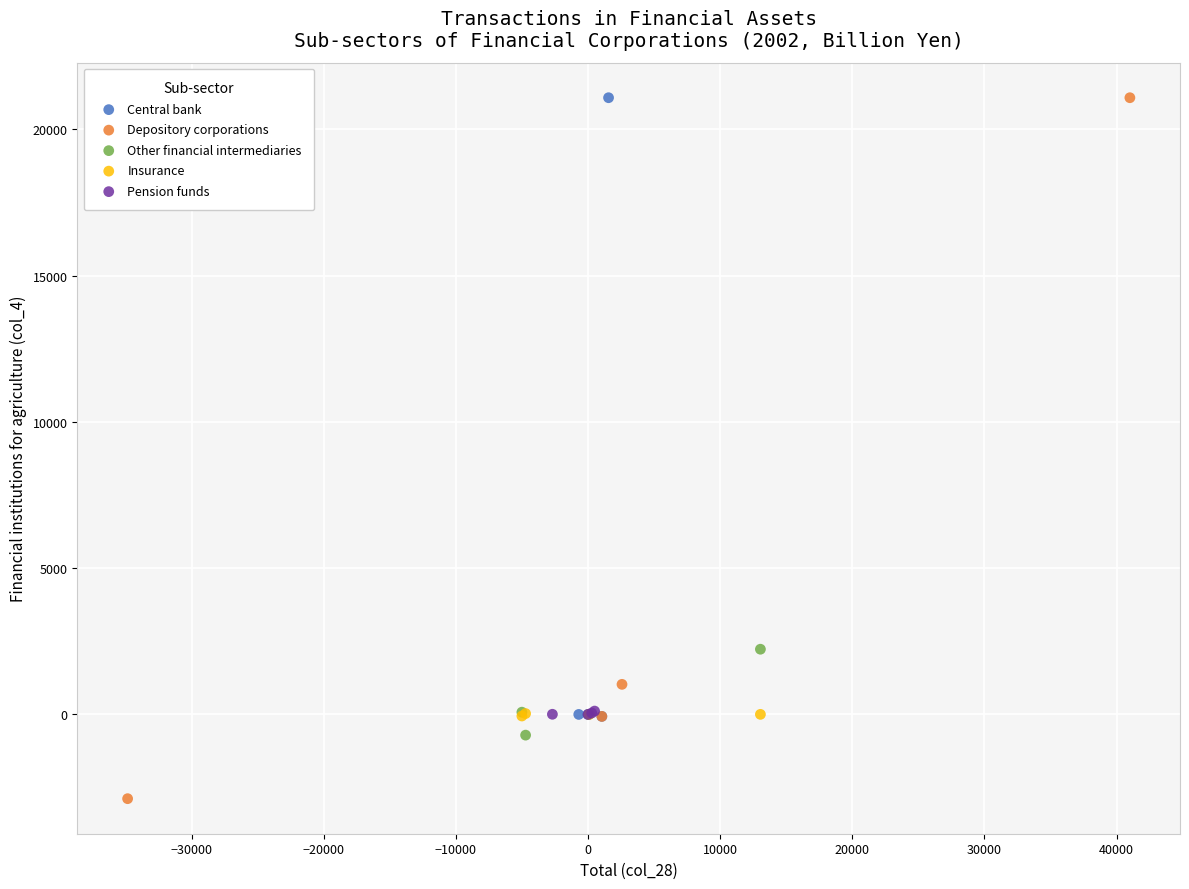

Which series contains the lowest Y value?

Depository corporations